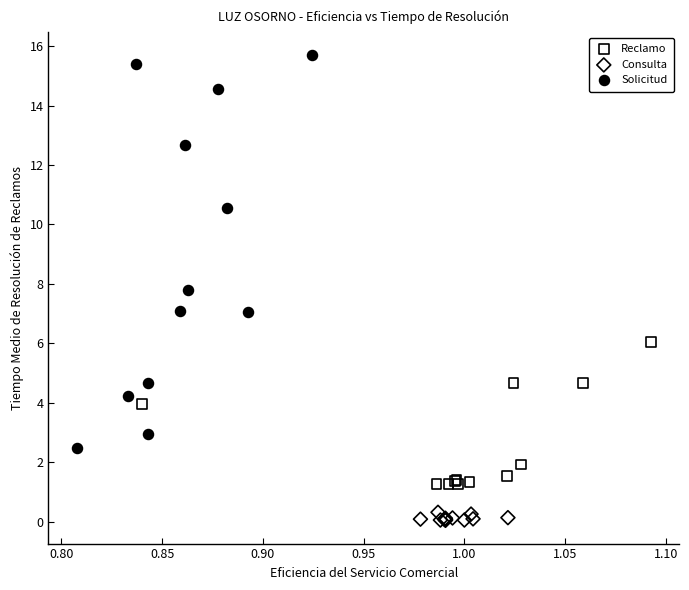

Which series contains the highest Y value?

Solicitud